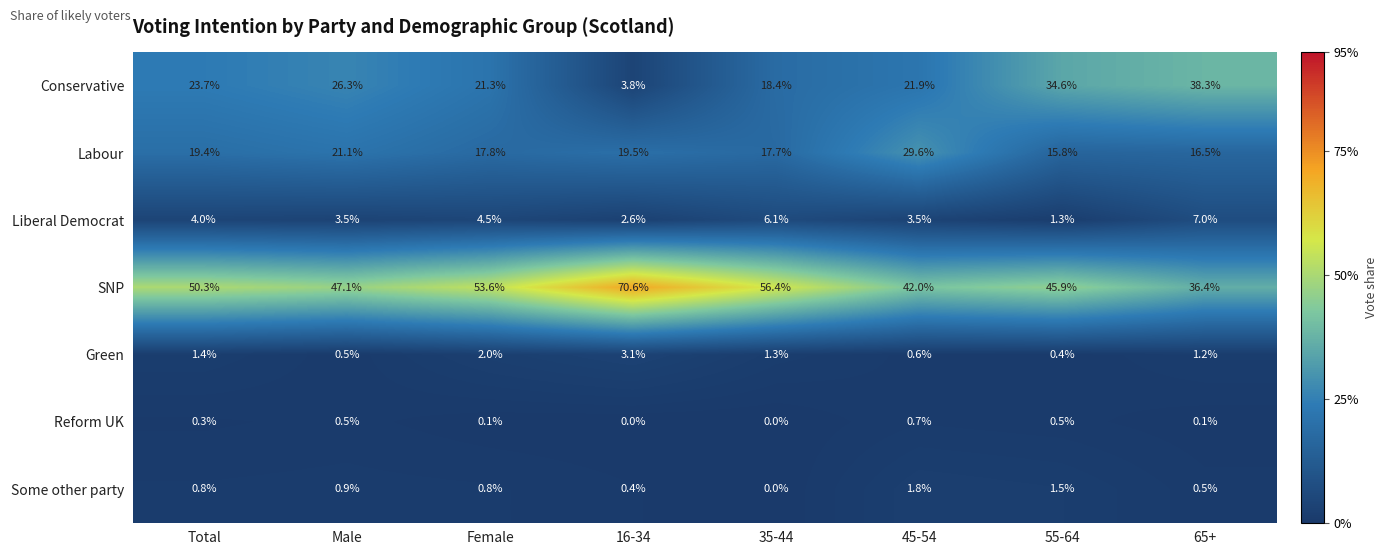

Which series has the largest total across all categories?

SNP